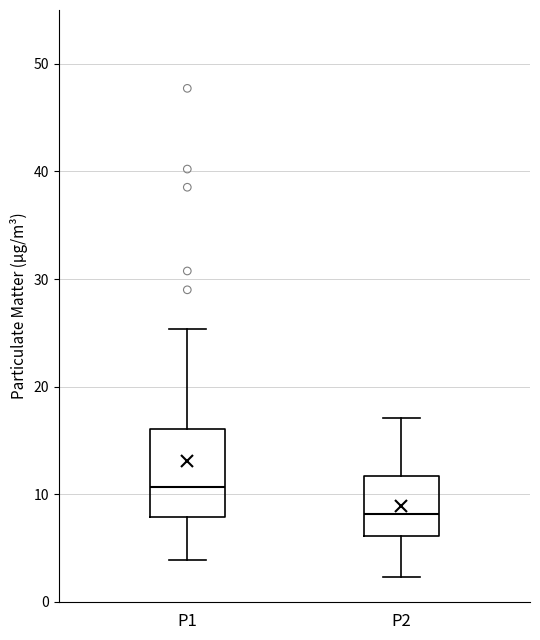

Reading left to right, transcribe this box plot: for each box, give where its median line is, the range the box spans, and where its two whiskers end, as read against the y-axis. The values are not printed on the chart, so give them approximately, as read against the axis.

P1: median 11, box 8 to 16, whiskers 4 to 25
P2: median 8, box 6 to 12, whiskers 2 to 17